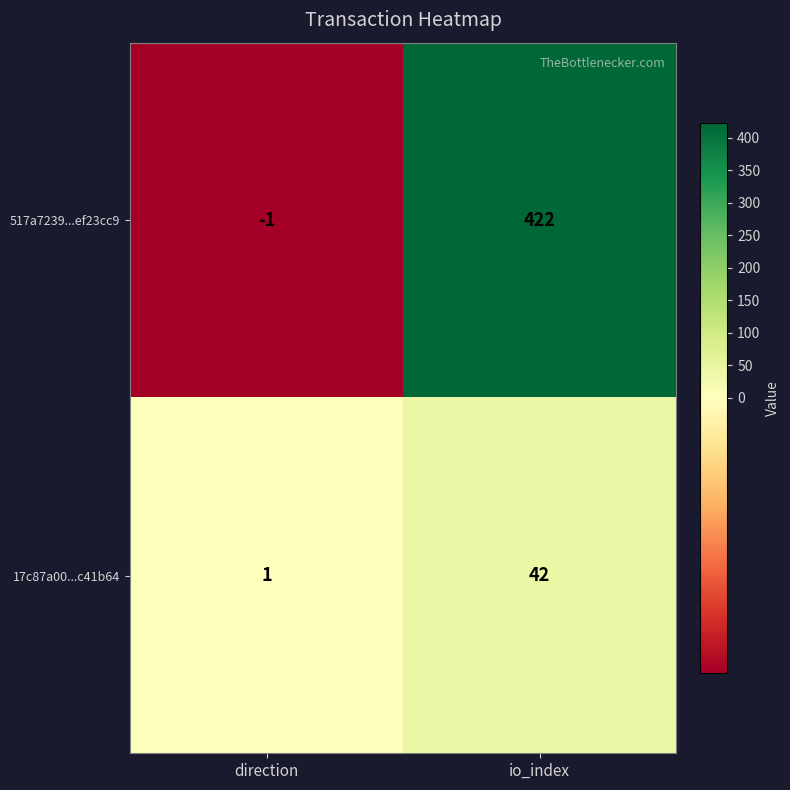

What is the minimum value shown in the chart?

-1